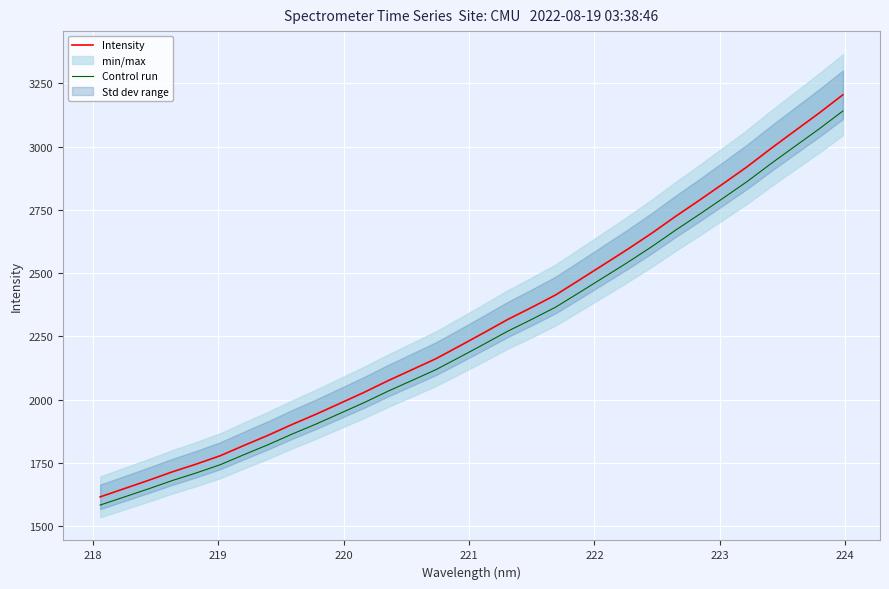

Reading left to right, list all the values displayed in this chart.

Intensity: 1615.7	1648.1	1680.6	1714.3	1745.1	1778.2	1819.1	1859.1	1901.8	1942.4	1985.3	2028.6	2074.8	2118.2	2161.8	2212.6	2264.3	2317.0	2364.6	2414.0	2473.6	2533.7	2594.1	2657.1	2724.0	2788.1	2854.0	2921.0	2993.3	3063.2	3132.5	3205.3
Control run: 1583.4	1615.1	1646.9	1680.1	1710.2	1742.6	1782.7	1821.9	1863.8	1903.6	1945.6	1988.0	2033.3	2075.8	2118.6	2168.3	2219.0	2270.7	2317.3	2365.7	2424.1	2483.0	2542.2	2603.9	2669.5	2732.4	2796.9	2862.6	2933.4	3001.9	3069.9	3141.2